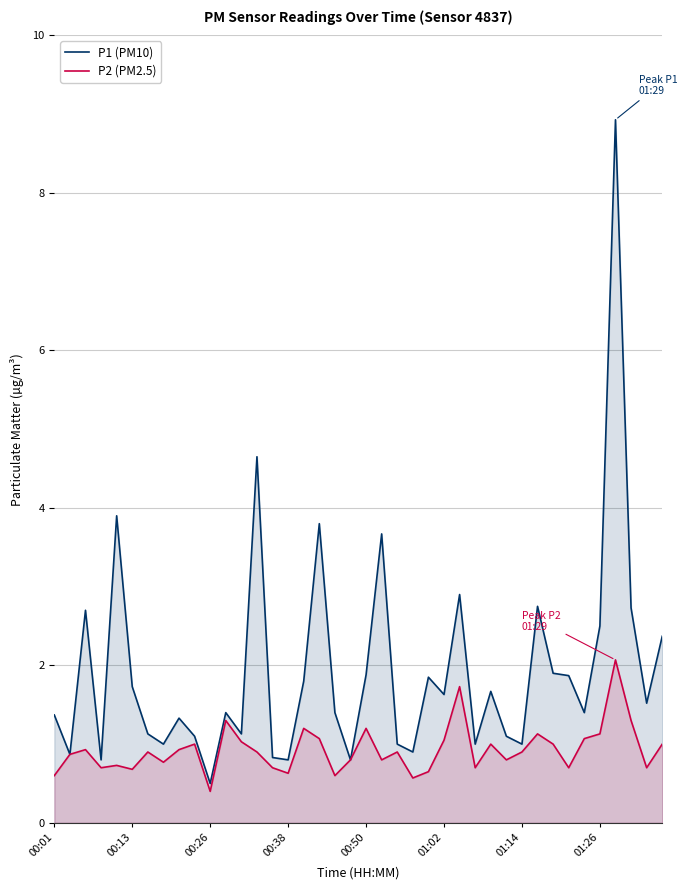

True or false: P2 (PM2.5) and P1 (PM10) intersect in this chart.

False